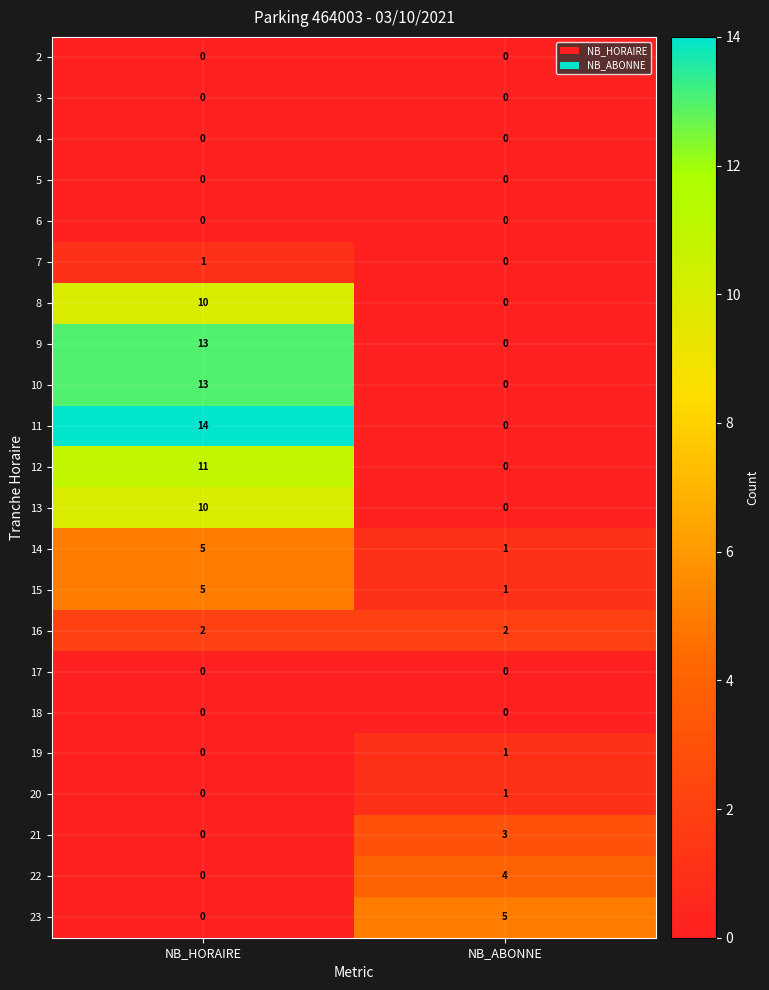

At which label is 22 closest to 2?

NB_HORAIRE